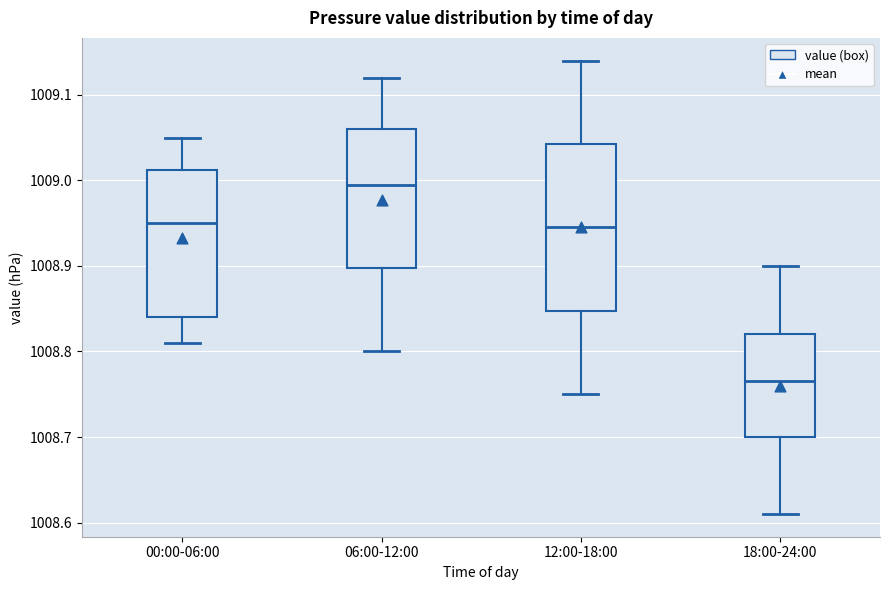

Reading left to right, transcribe this box plot: for each box, give where its median line is, the range the box spans, and where its two whiskers end, as read against the y-axis. The values are not printed on the chart, so give them approximately, as read against the axis.

00:00-06:00: median 1008.95, box 1008.84 to 1009.01, whiskers 1008.81 to 1009.05
06:00-12:00: median 1009.00, box 1008.90 to 1009.06, whiskers 1008.80 to 1009.12
12:00-18:00: median 1008.95, box 1008.85 to 1009.04, whiskers 1008.75 to 1009.14
18:00-24:00: median 1008.77, box 1008.70 to 1008.82, whiskers 1008.61 to 1008.90